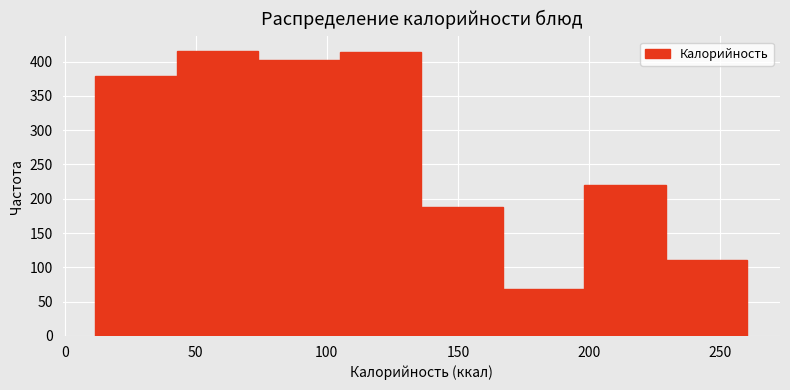

How tall is the bar that spans 165 to 200 on the x-axis? Neither the bar edges nor the heights are printed on the chart, so give them approximately, as read against the axes.

70